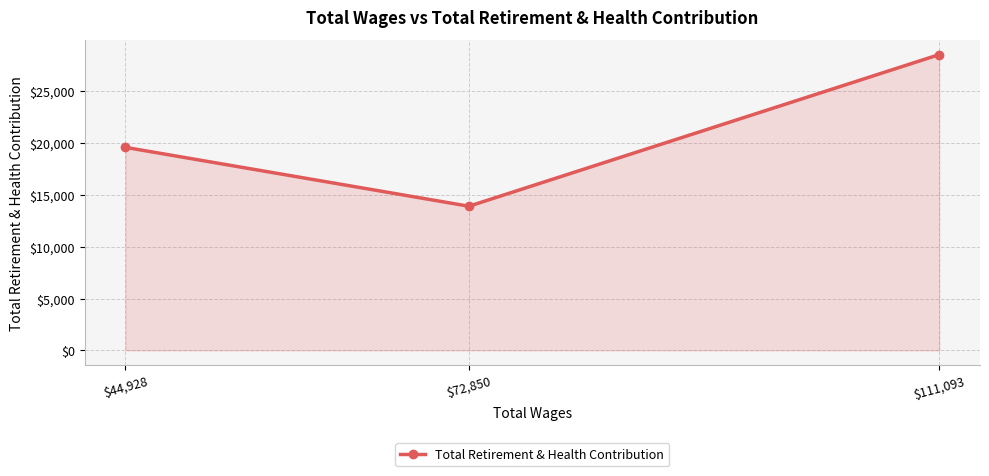

List the labels in order of value, smallest first.

$72,850, $44,928, $111,093